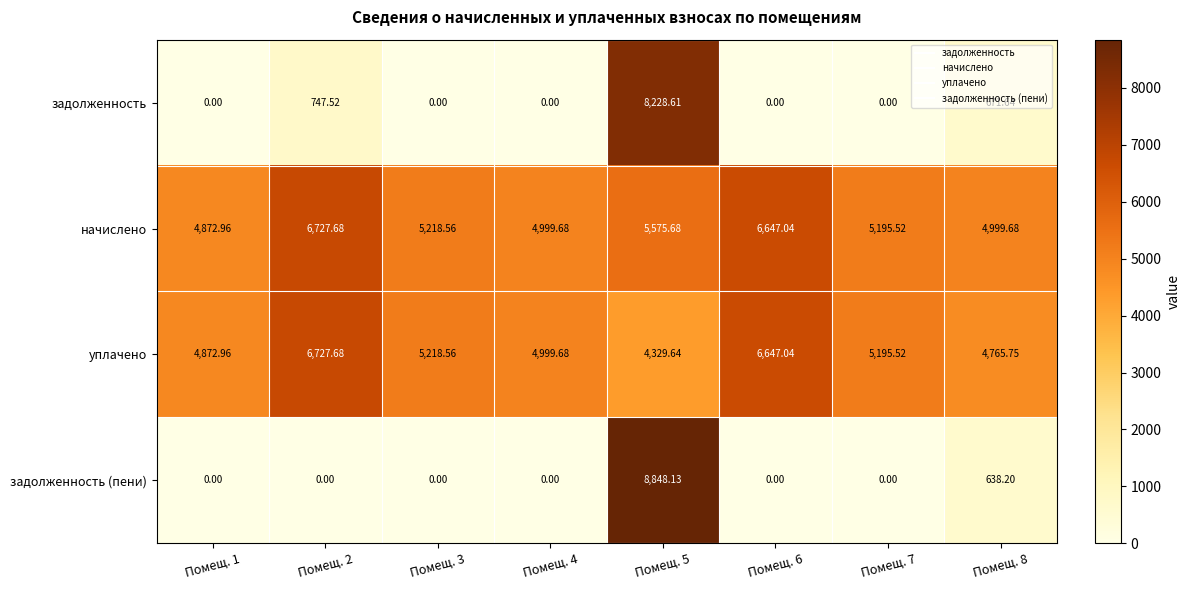

At Помещ. 8, list the series in order from smallest to largest.

задолженность (пени), задолженность, уплачено, начислено